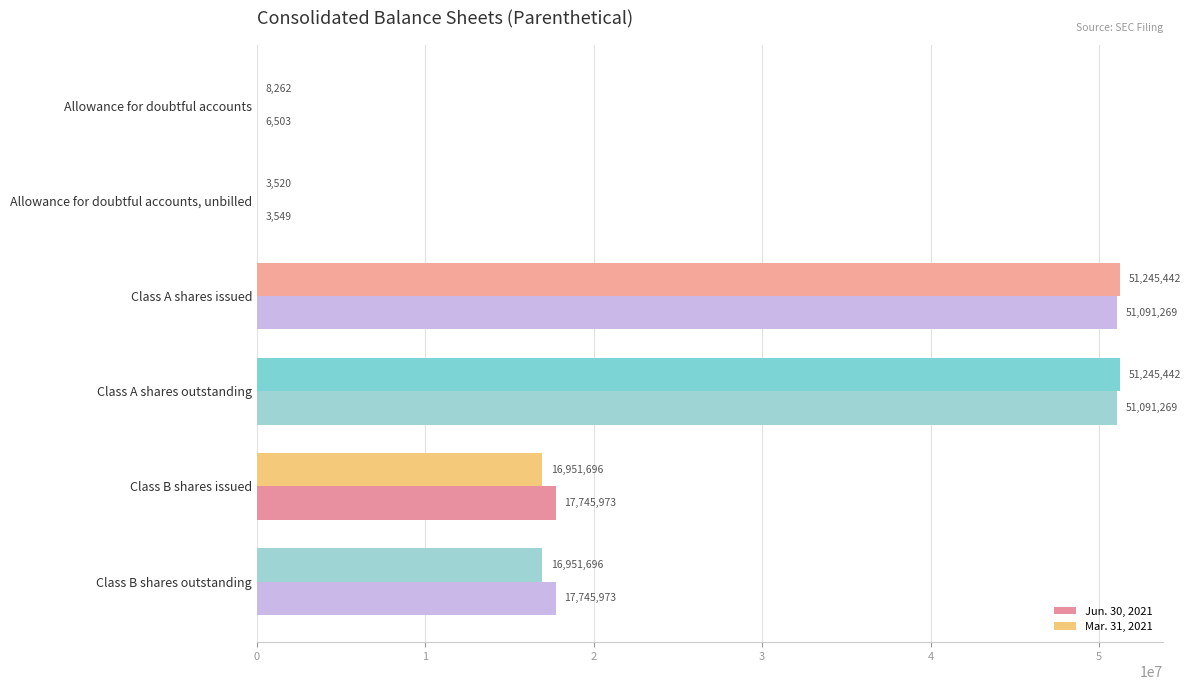

How many categories are shown in the chart?

6